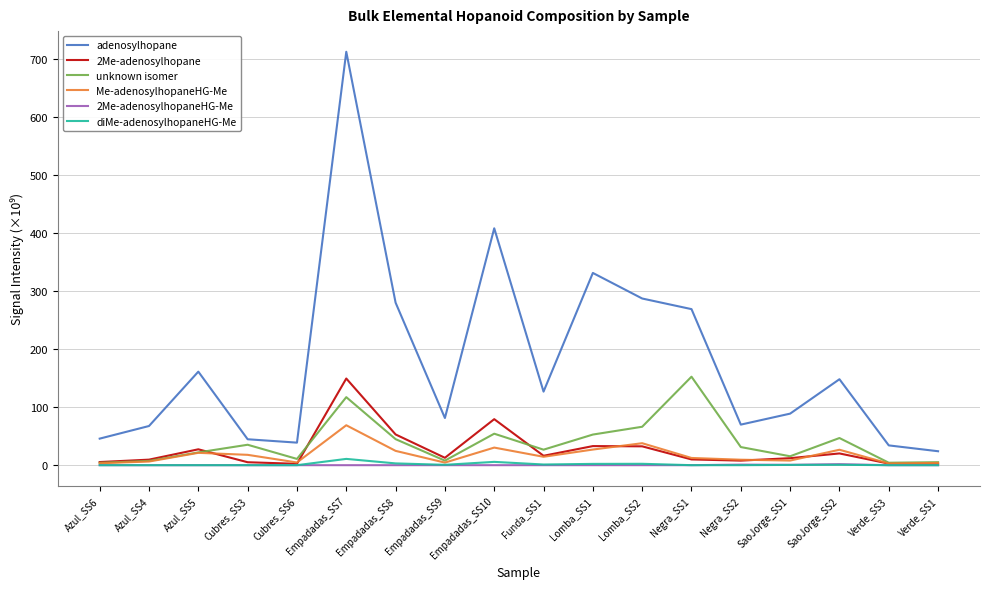

What is the sum of all unknown isomer values?

704.4